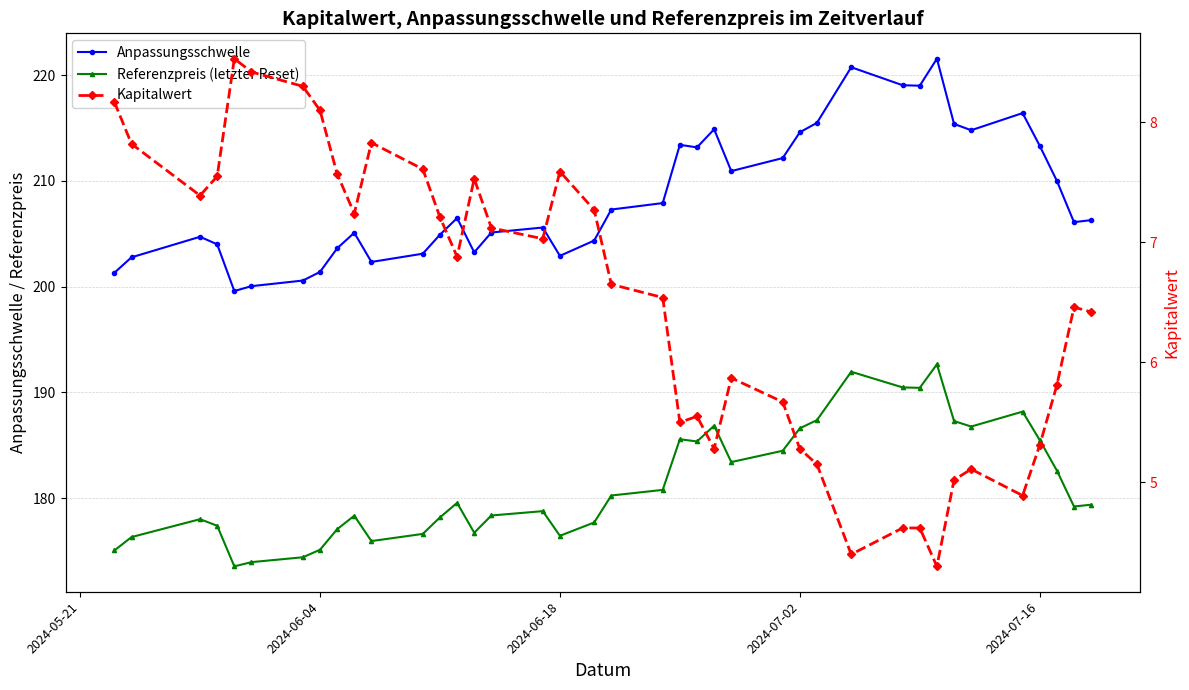

In Referenzpreis (letzter Reset), how many points are higher than both neighbors (excluding endpoints)?

9